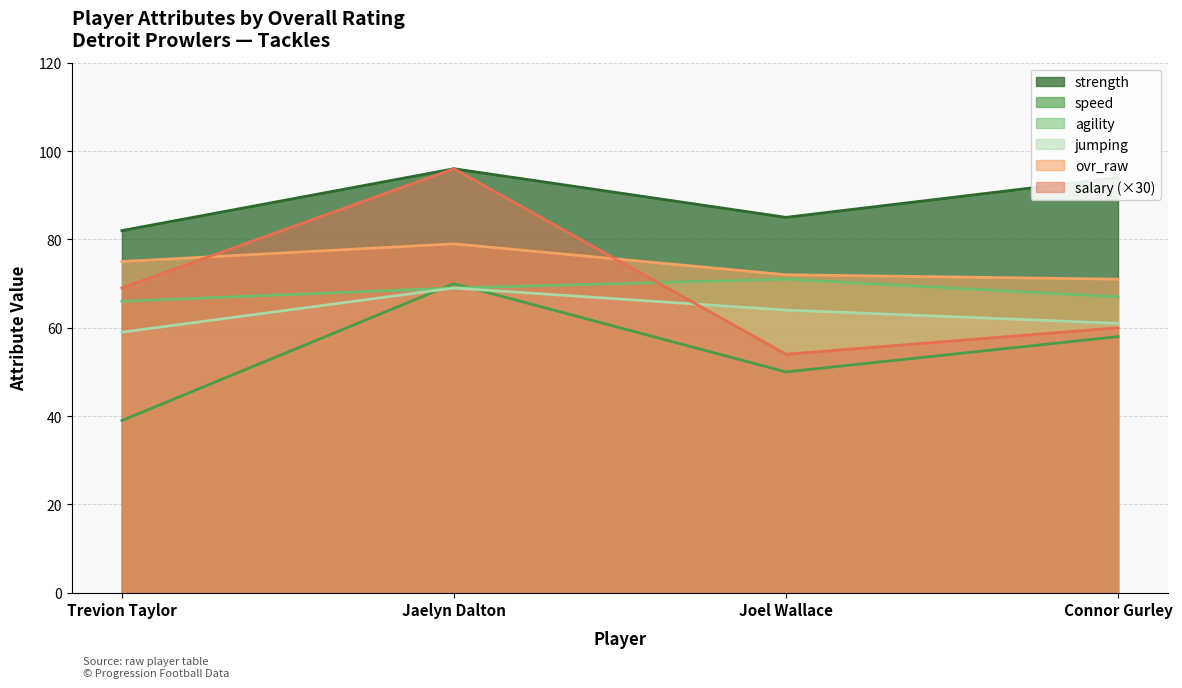

Does the chart have visible grid lines?

Yes